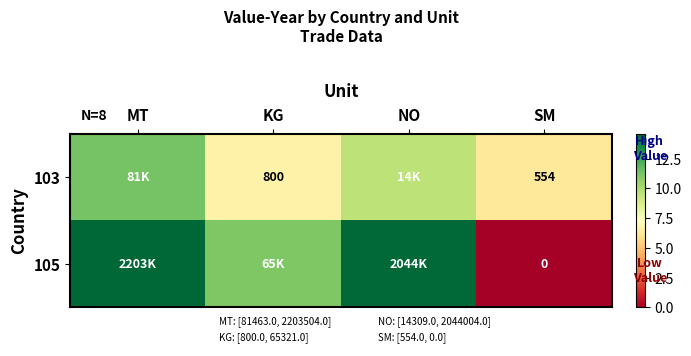

Is the value of 105 at NO greater than the value of 103 at SM?

Yes